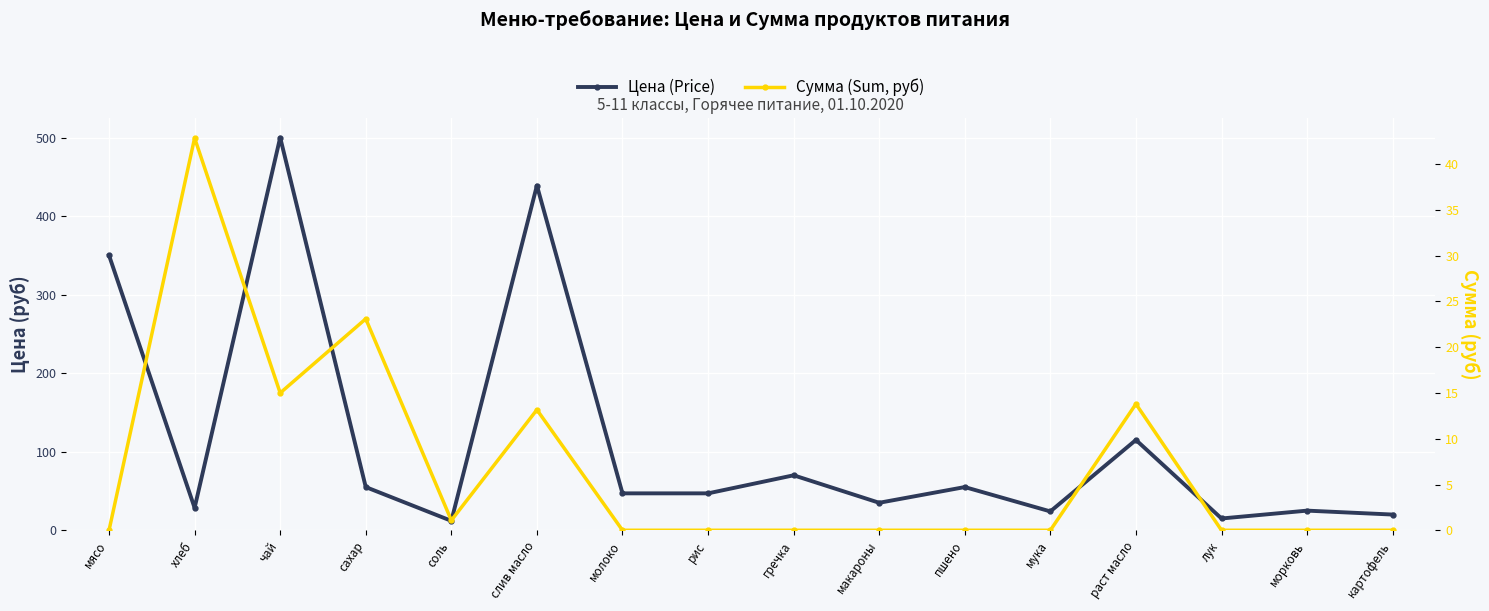

Is it true that Цена (Price) equals 55.0 at сахар?

True